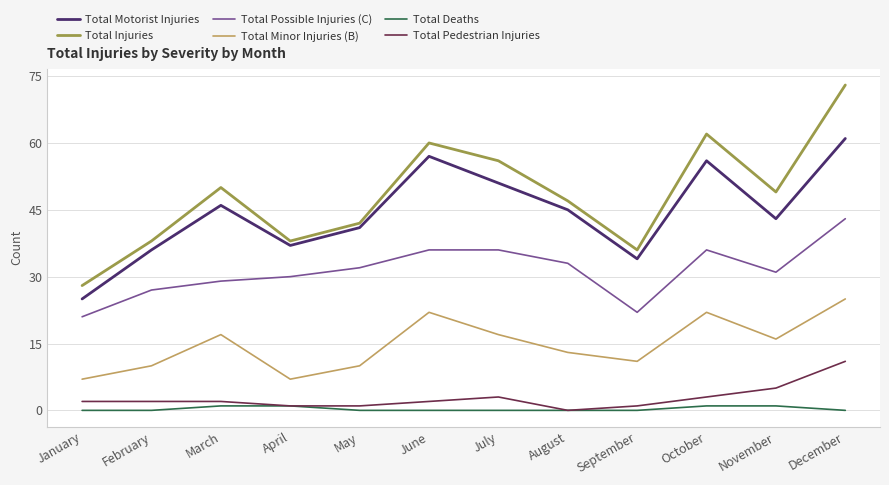

At November, list the series in order from smallest to largest.

Total Deaths, Total Pedestrian Injuries, Total Minor Injuries (B), Total Possible Injuries (C), Total Motorist Injuries, Total Injuries